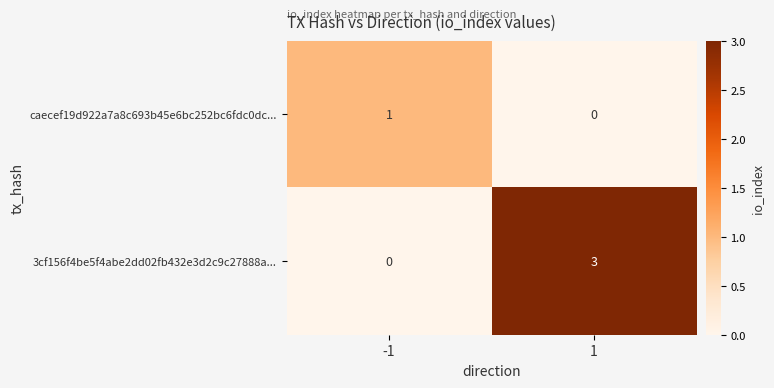

What is the sum of the 3cf156f4be5f4abe2dd02fb432e3d2c9c27888a... values at -1 and 1?

3